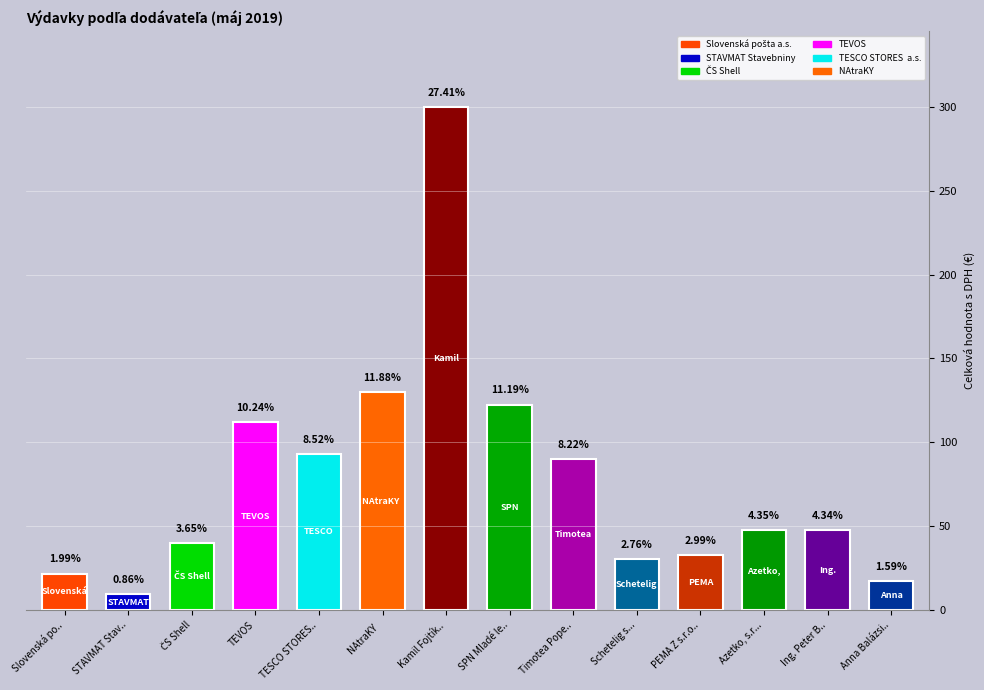

Reading right to left, transcribe all the data shown in this chart.

17.4	47.5	47.6	32.7	30.2	90.0	122.5	300.0	130.0	93.2	112.1	40.0	9.4	21.8